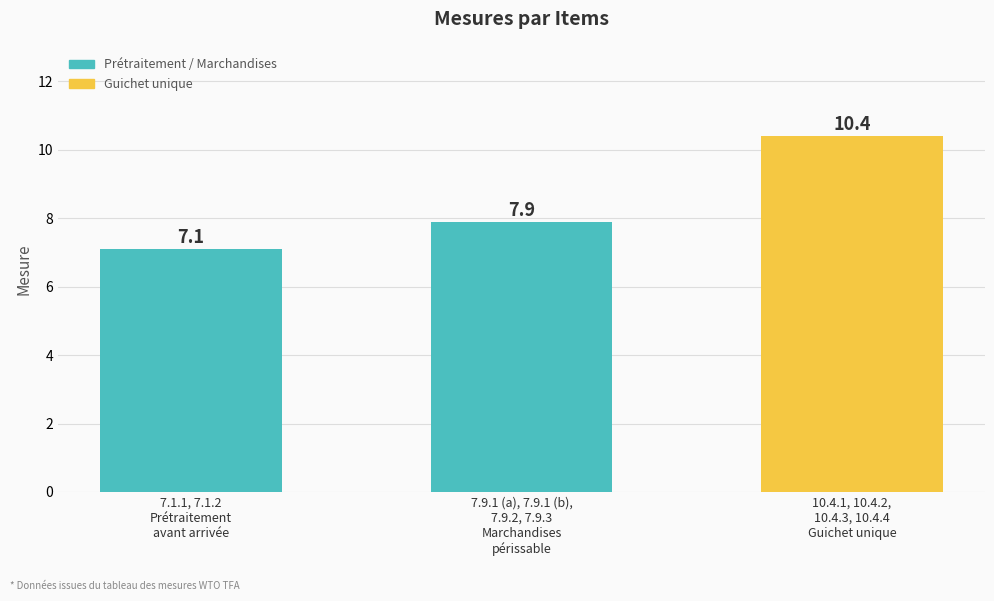

Approximately how many times larger is the value at 10.4.1, 10.4.2,
10.4.3, 10.4.4
Guichet unique compared to 7.9.1 (a), 7.9.1 (b),
7.9.2, 7.9.3
Marchandises
périssable?

1.3